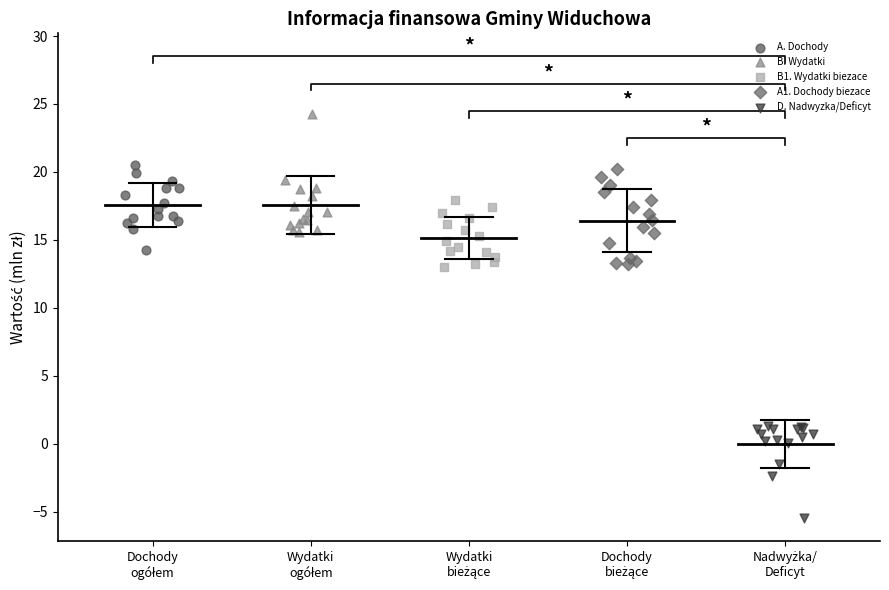

Which series contains the highest Y value?

B. Wydatki